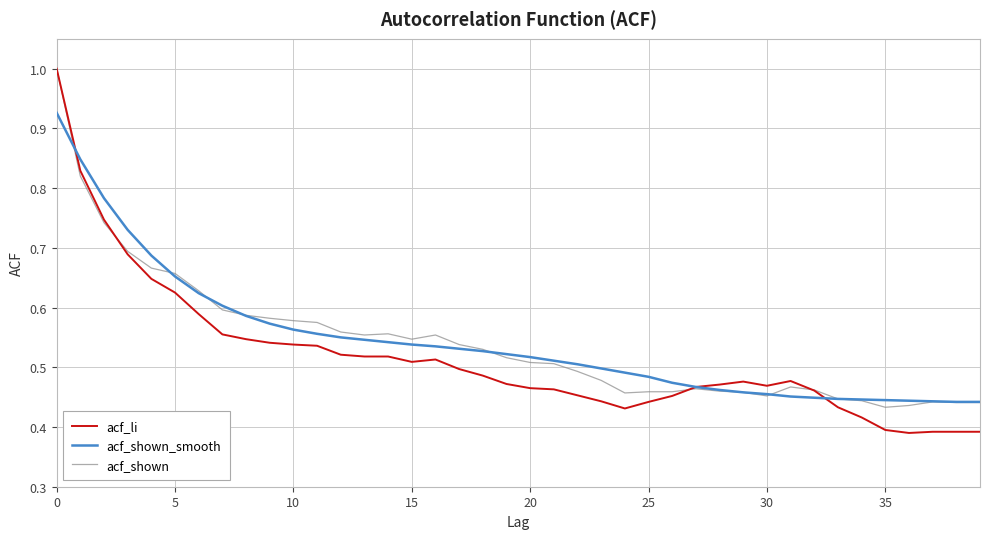

What is the highest value of the acf_shown series?

1.0